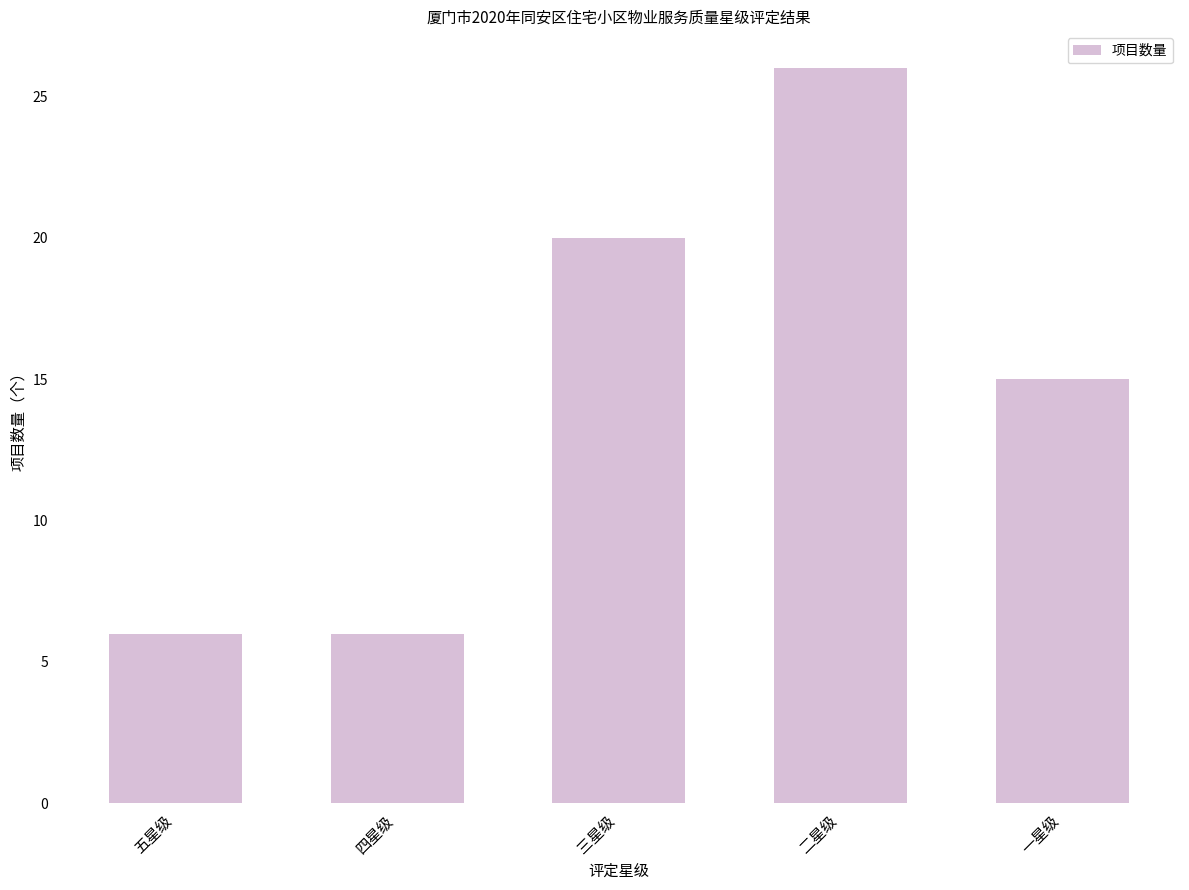

What is the average value?

15